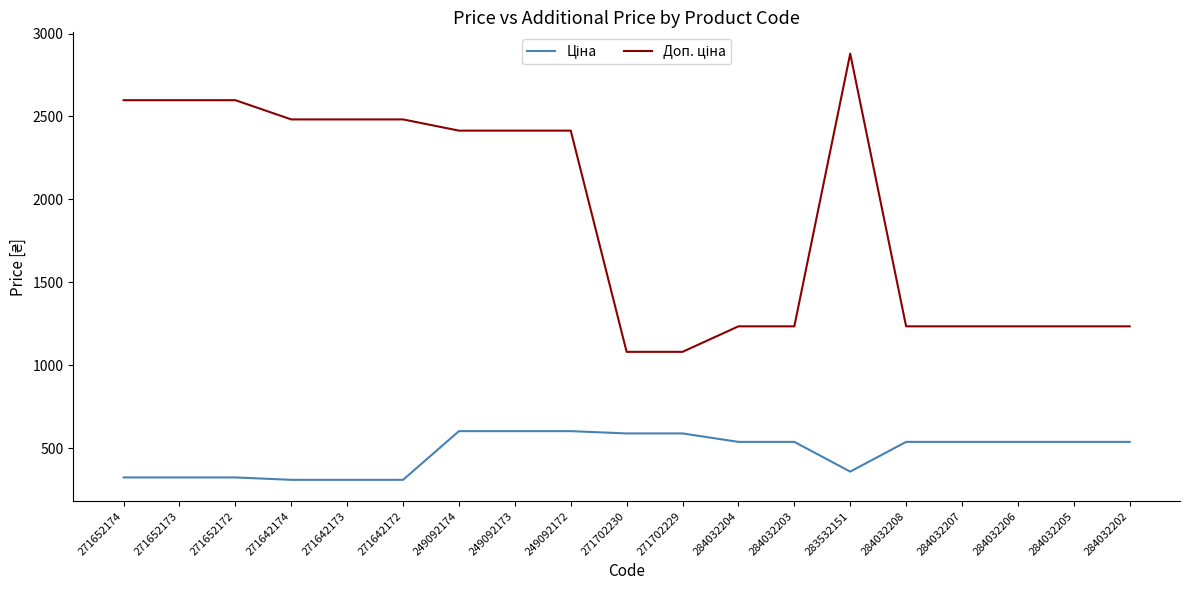

At which category is the sum across all series the highest?

283532151